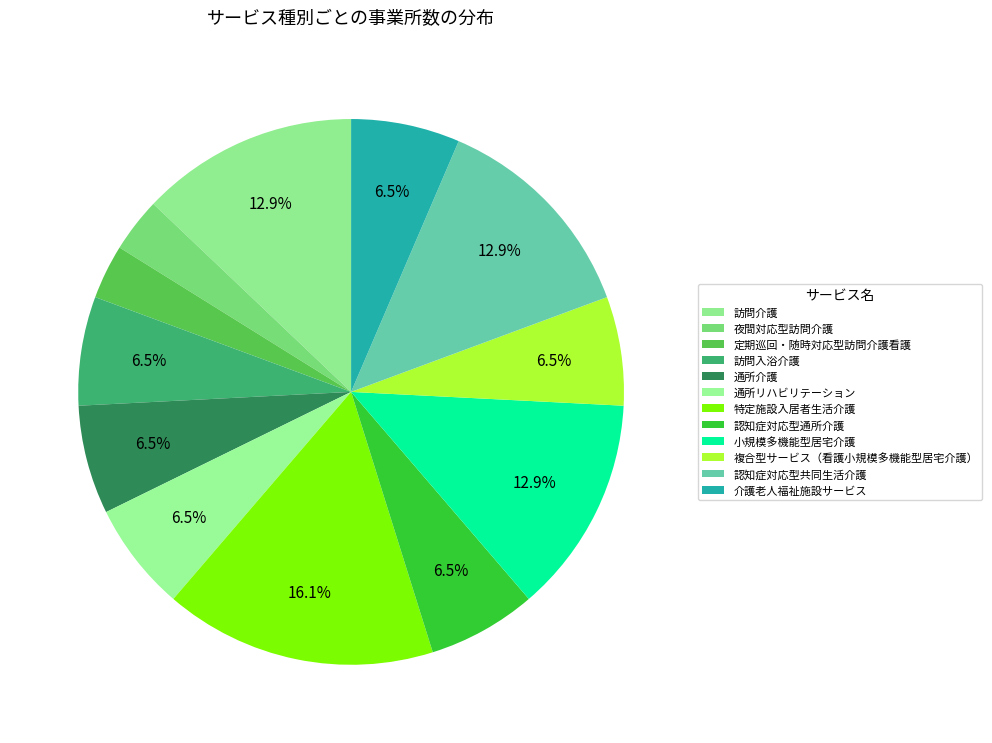

Count the number of slices in the pie.

12